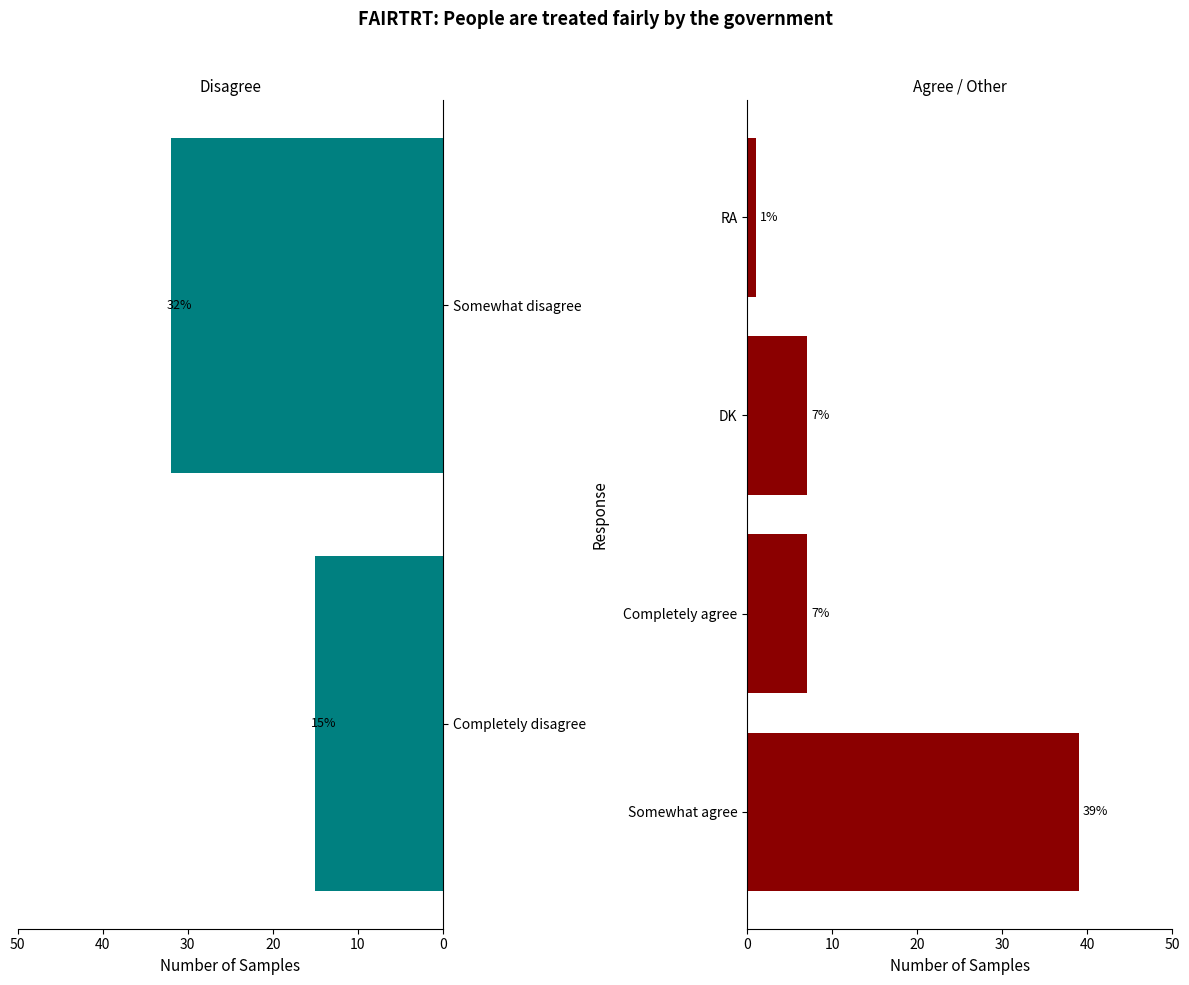

The chart shows a value of 8 at Somewhat disagree. True or false?

False